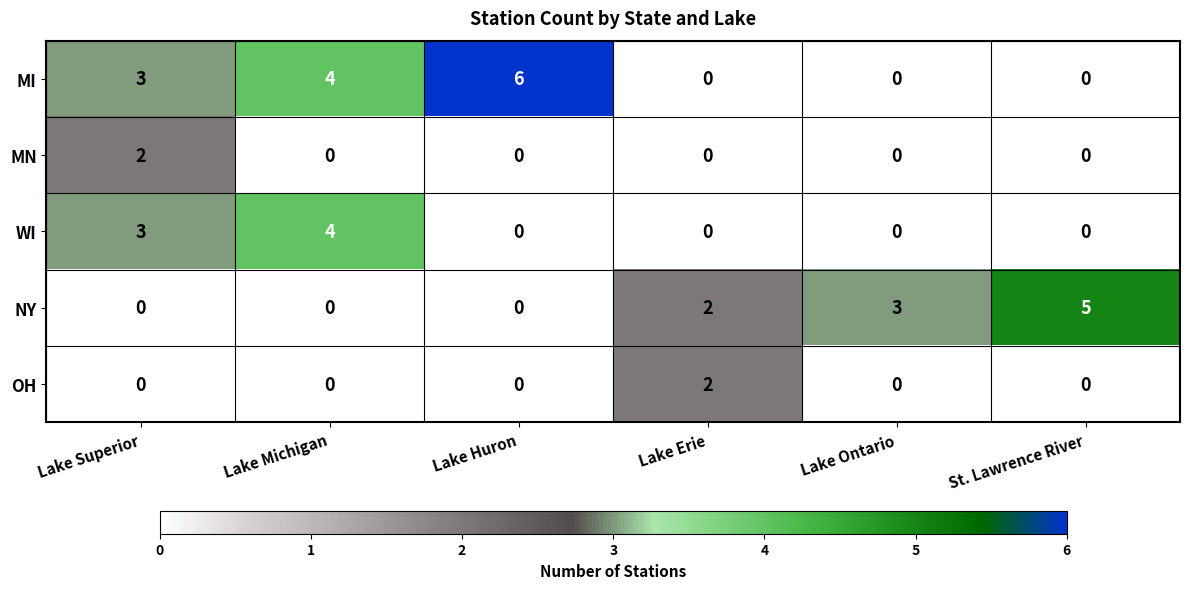

Between Lake Erie and Lake Ontario, which series saw the biggest shift?

OH